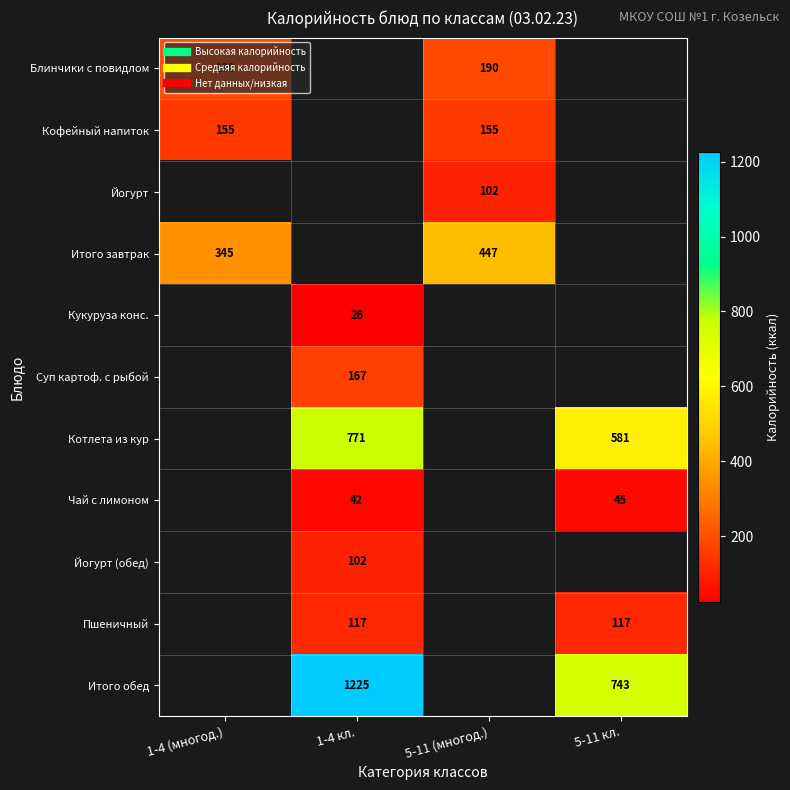

Is it true that Чай с лимоном equals 21.6 at 1-4 кл.?

False